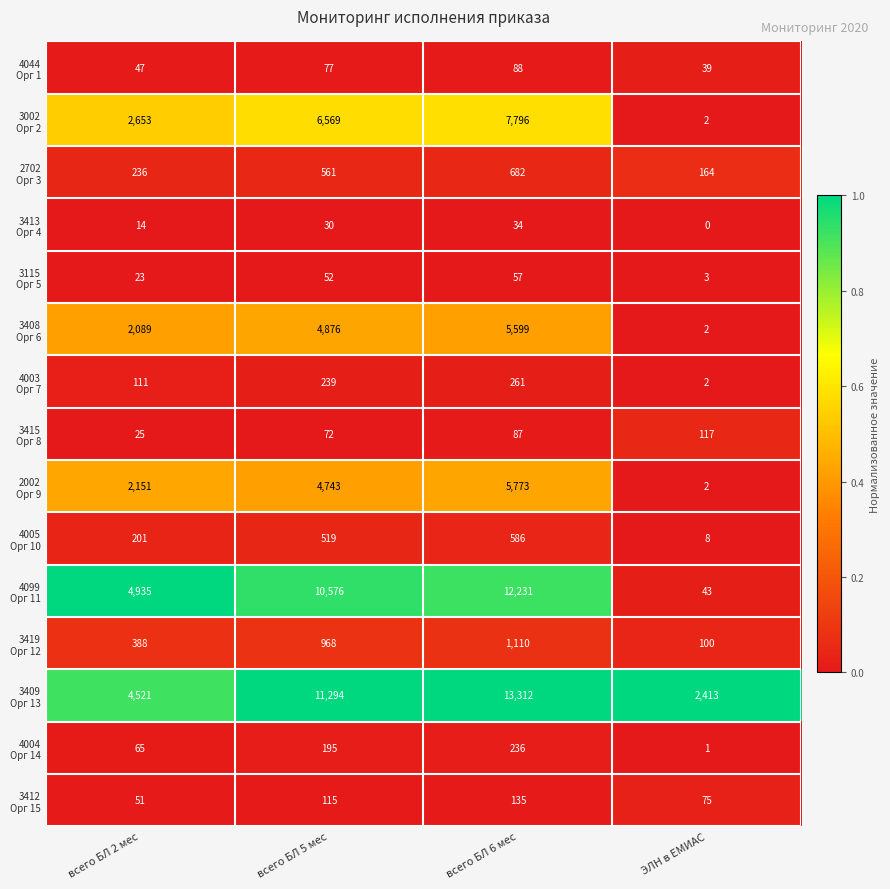

At which category does the chart reach its peak across all series?

всего БЛ 6 мес